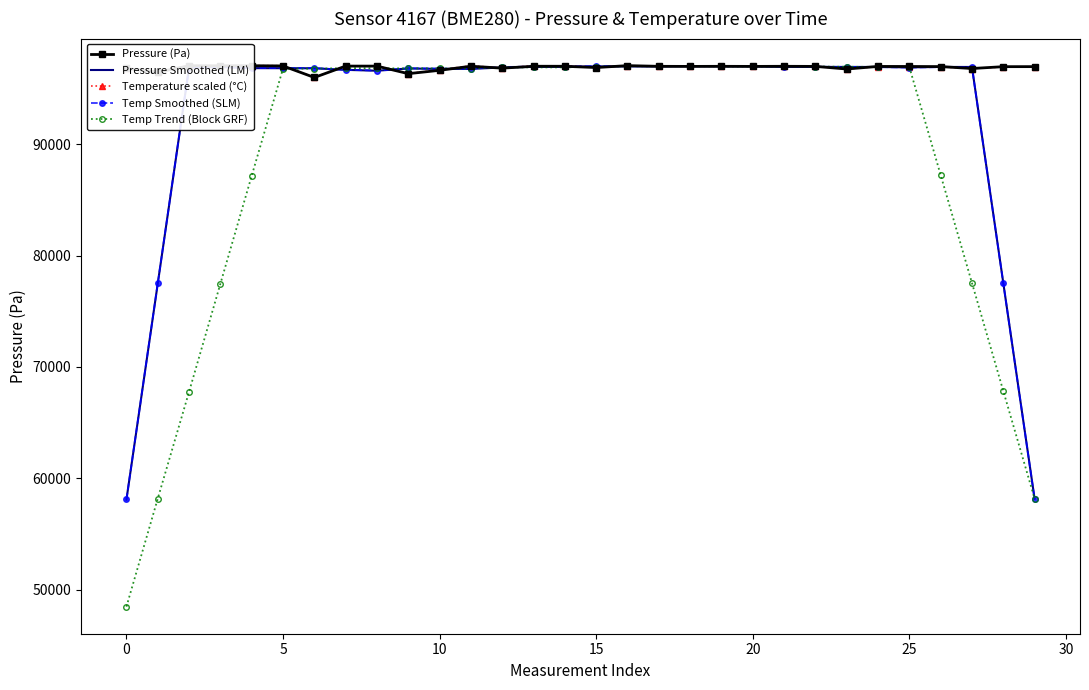

True or false: Temp Smoothed (SLM) has a value of 96996.4 at 14.

True